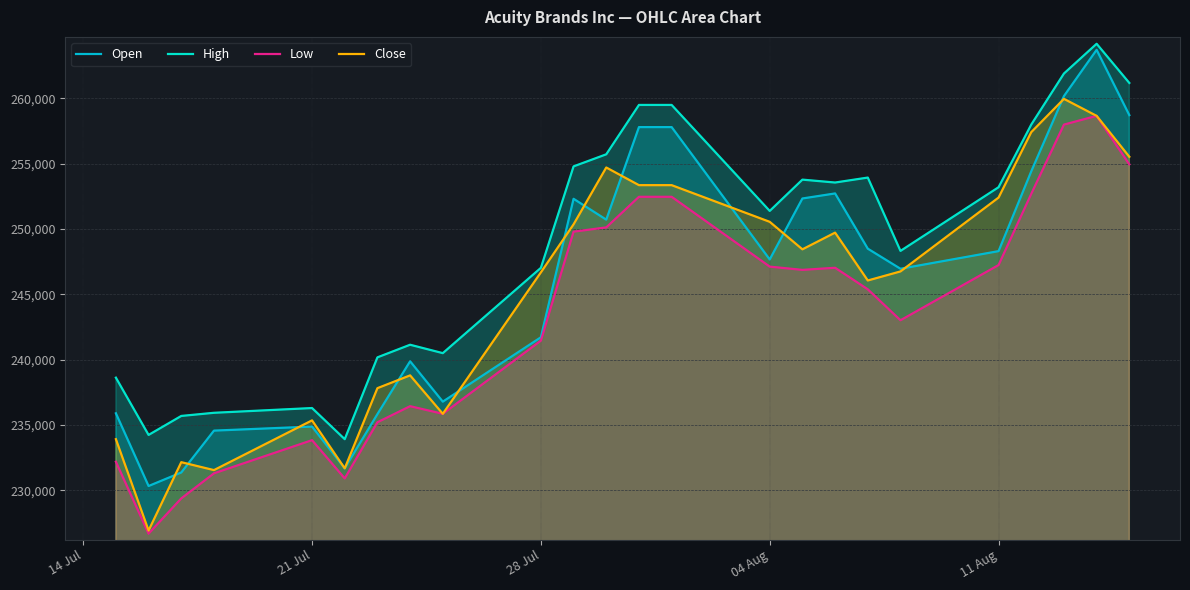

Which series changed the most between 21 Jul and 04 Aug?

Close